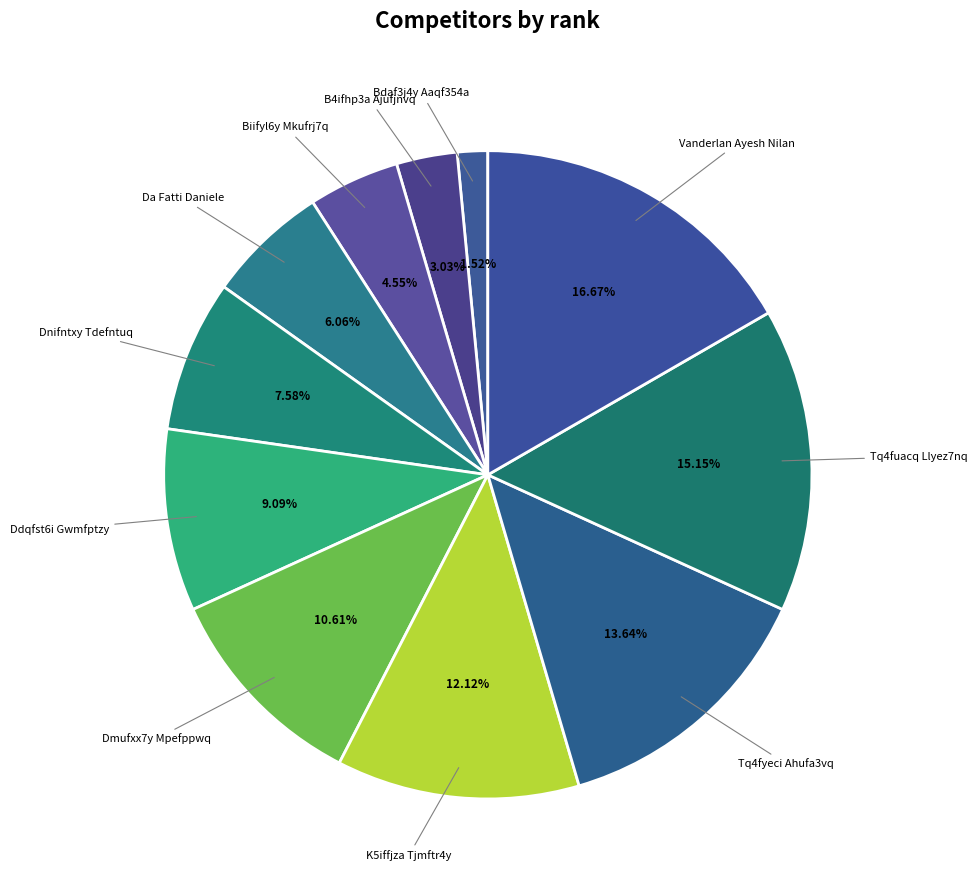

How many segments does this pie chart have?

11